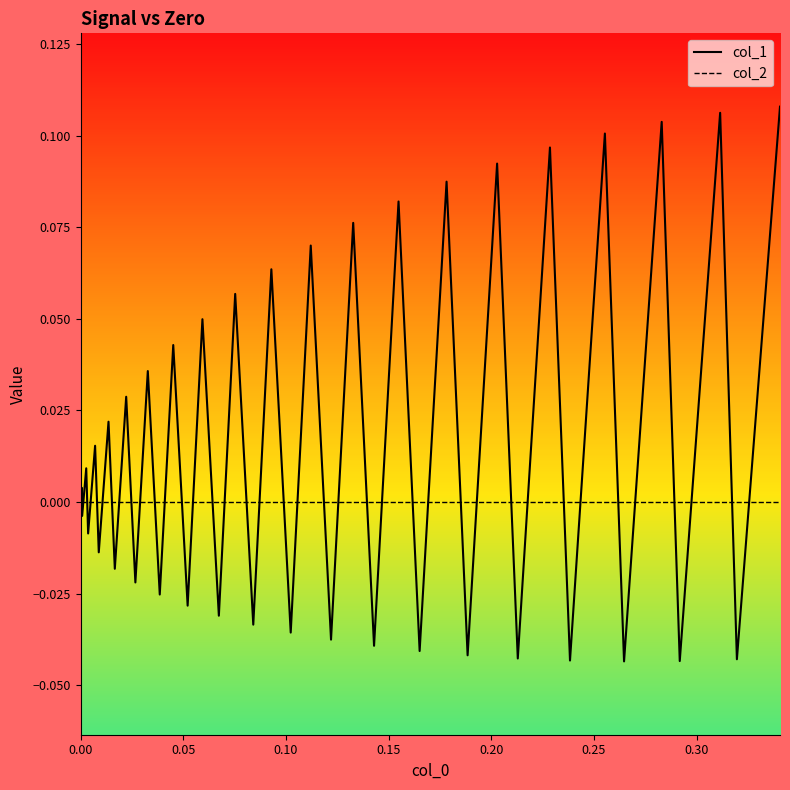

True or false: col_1 and col_2 intersect in this chart.

True